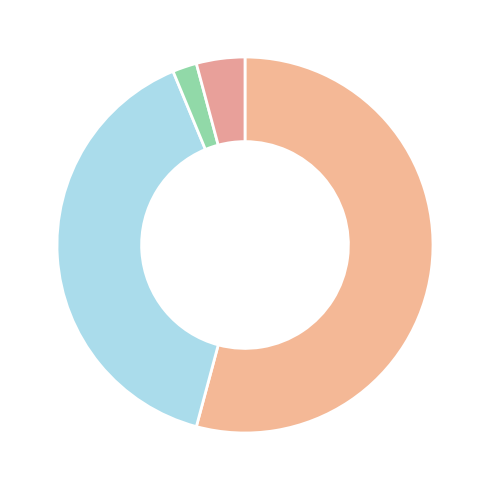

How many segments does this pie chart have?

4